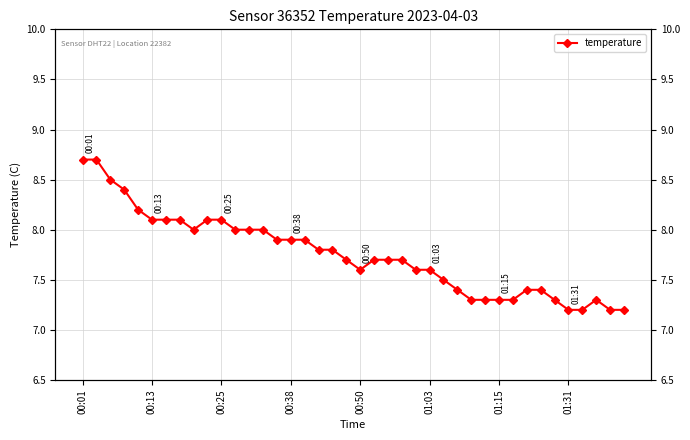

Reading left to right, extract all data points from this chart.

8.7	8.7	8.5	8.4	8.2	8.1	8.1	8.1	8.0	8.1	8.1	8.0	8.0	8.0	7.9	7.9	7.9	7.8	7.8	7.7	7.6	7.7	7.7	7.7	7.6	7.6	7.5	7.4	7.3	7.3	7.3	7.3	7.4	7.4	7.3	7.2	7.2	7.3	7.2	7.2